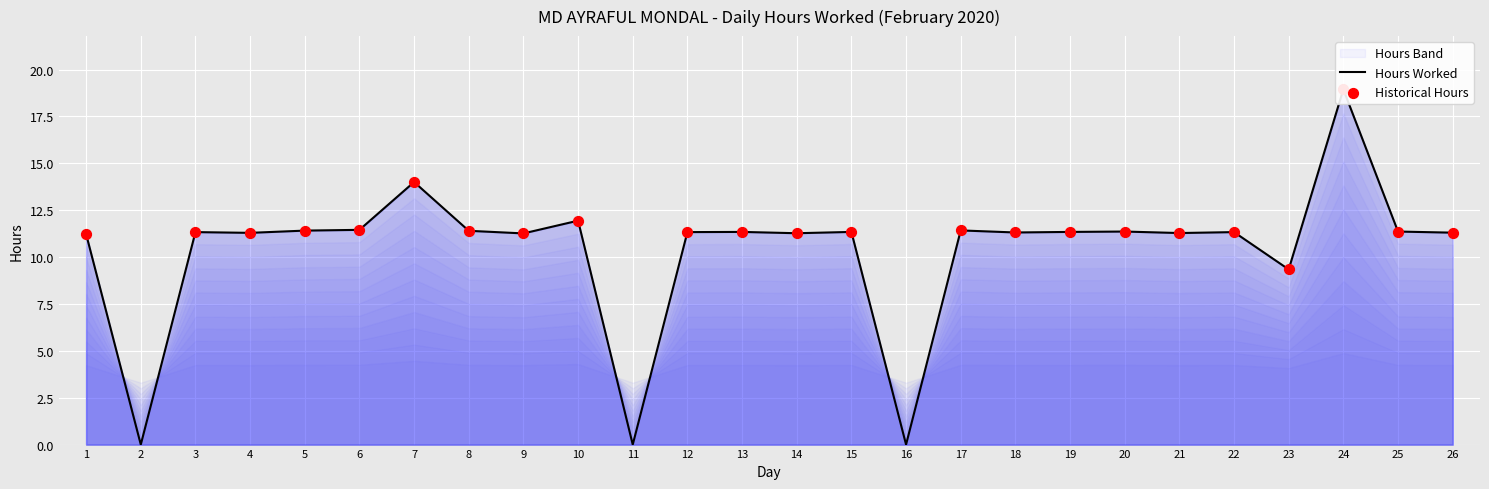

Between 16 and 8, which is larger?

8